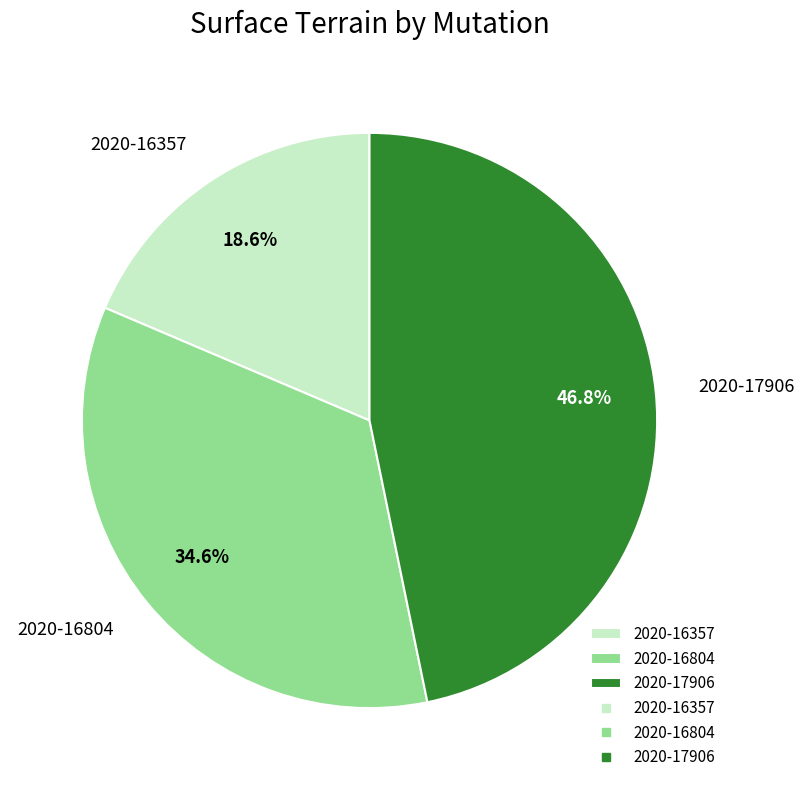

What is the ratio of the value at 2020-16804 to the value at 2020-16357?

1.9